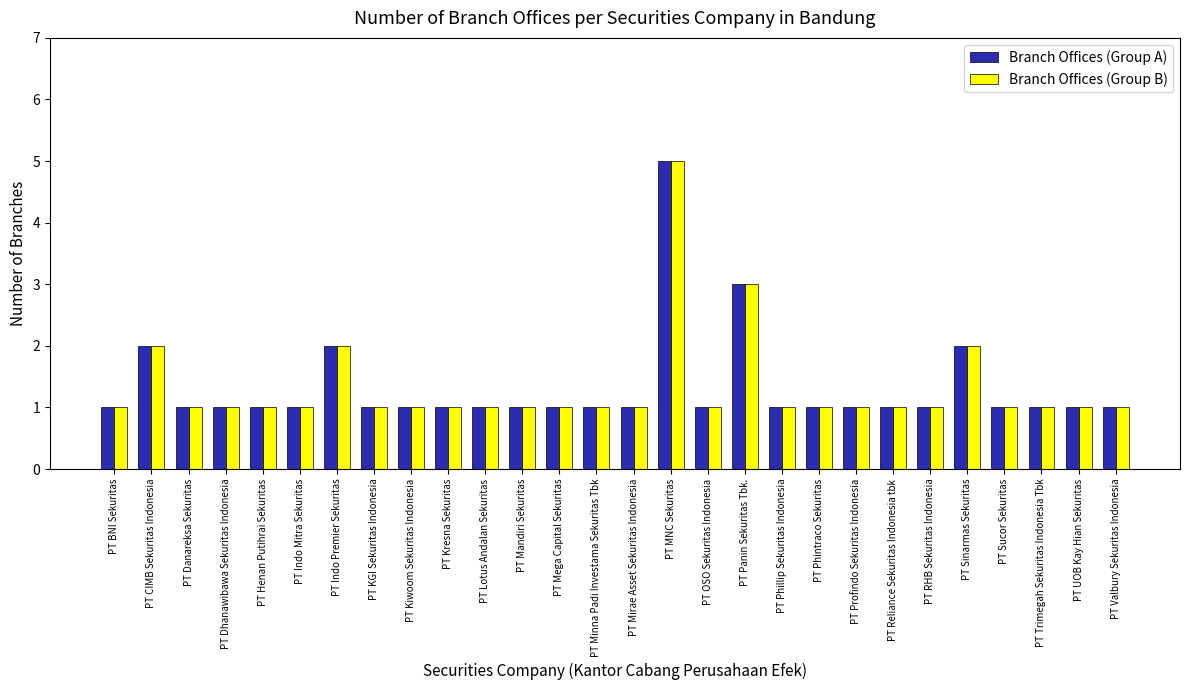

What is the difference between the maximum and minimum values in the Branch Offices (Group B) series?

4